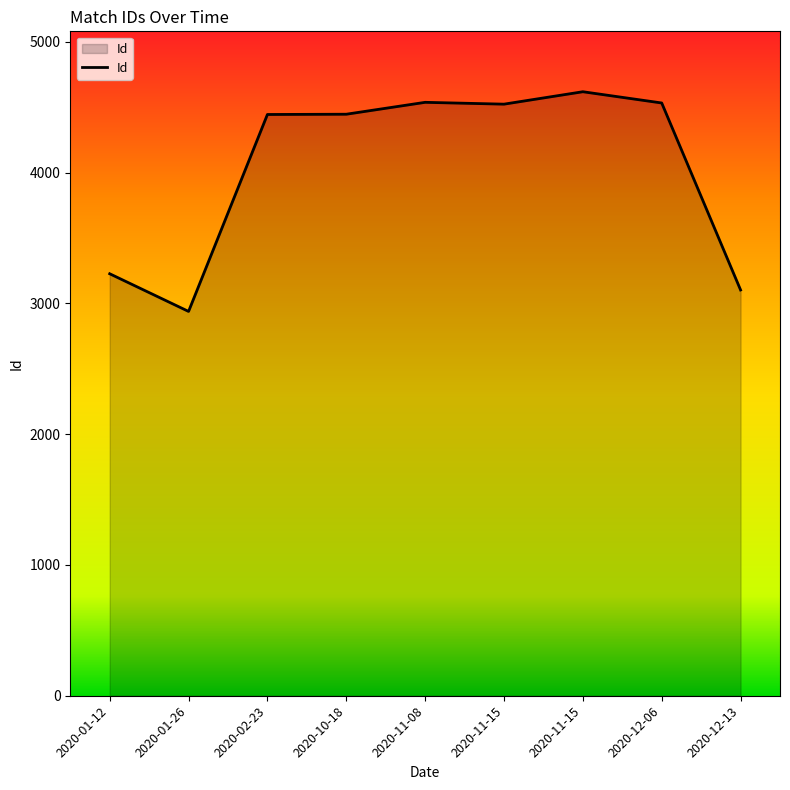

What is the sum of the values at 2020-01-12 and 2020-11-15?

7846